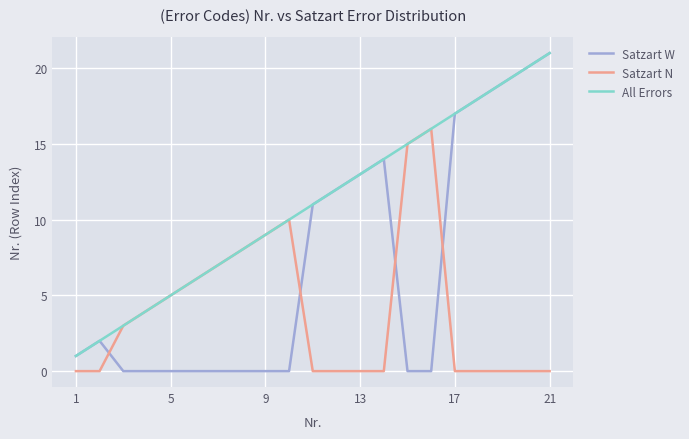

Which series ends up on top after the final intersection of Satzart N and Satzart W?

Satzart W